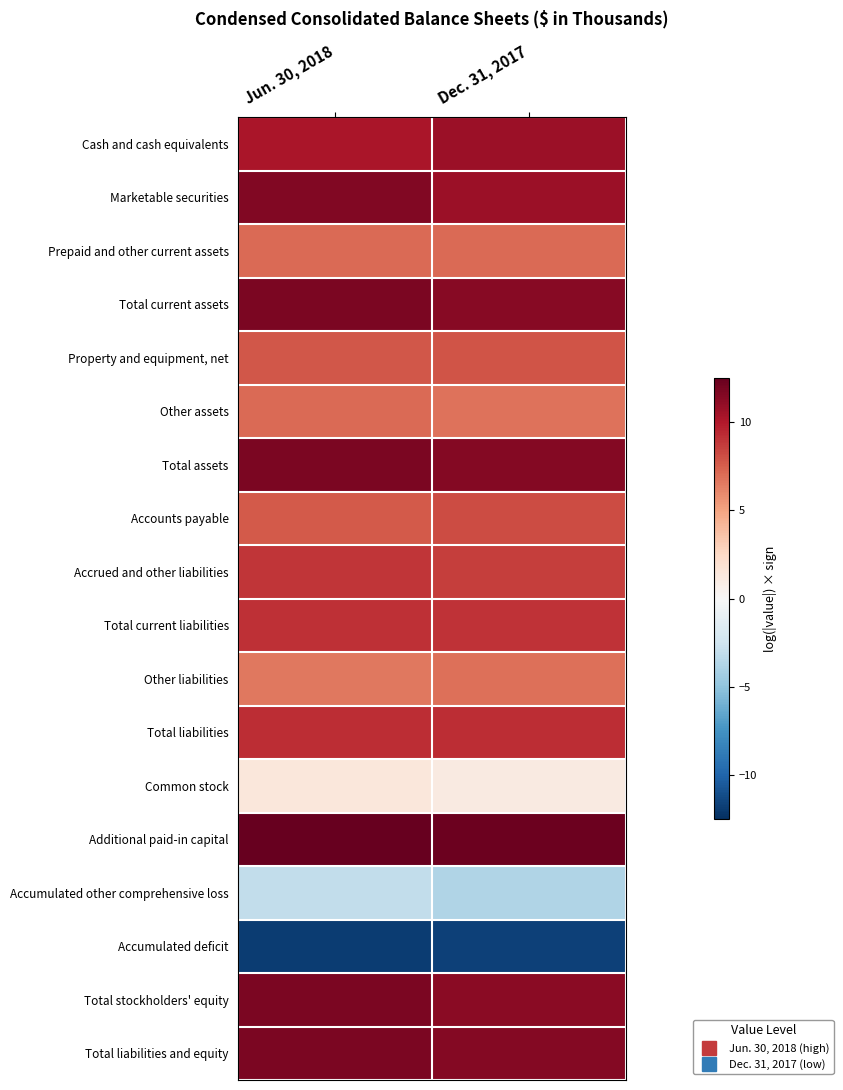

Between Jun. 30, 2018 and Dec. 31, 2017, which is larger?

Dec. 31, 2017